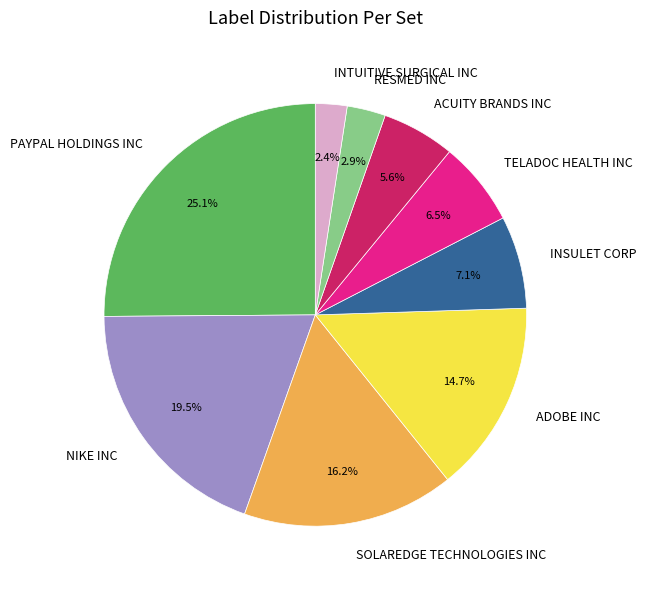

How much of the chart is everything except TELADOC HEALTH INC?

93.5%